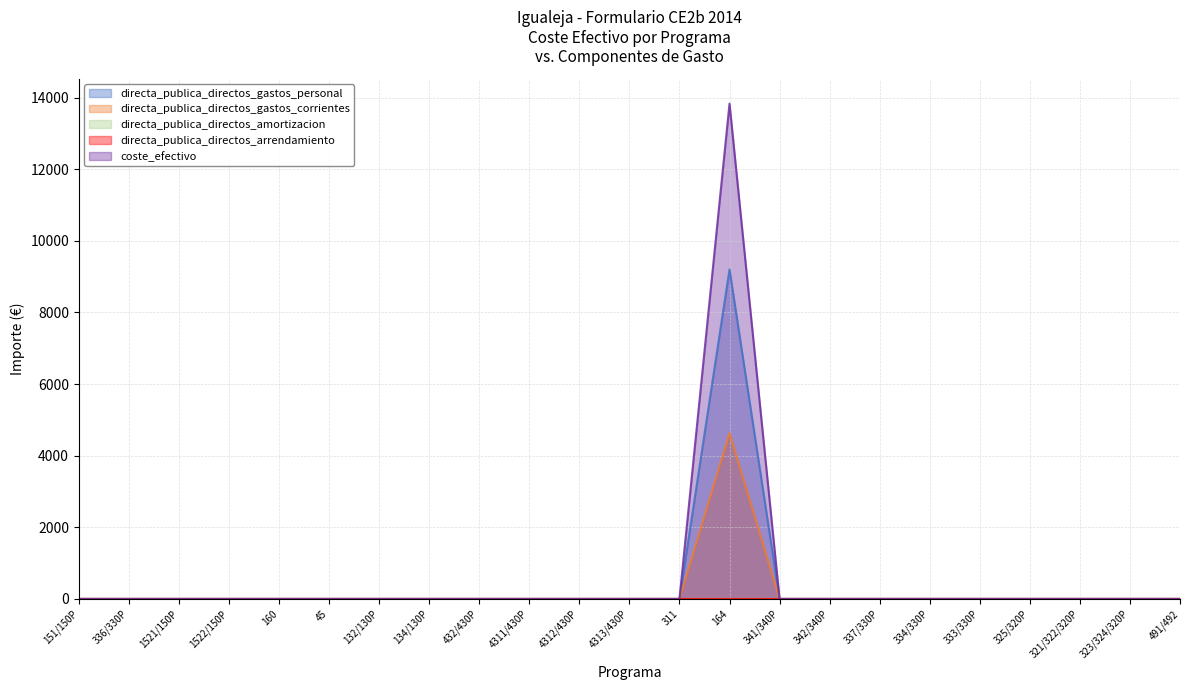

Which category has the lowest value in the directa_publica_directos_gastos_corrientes series?

151/150P